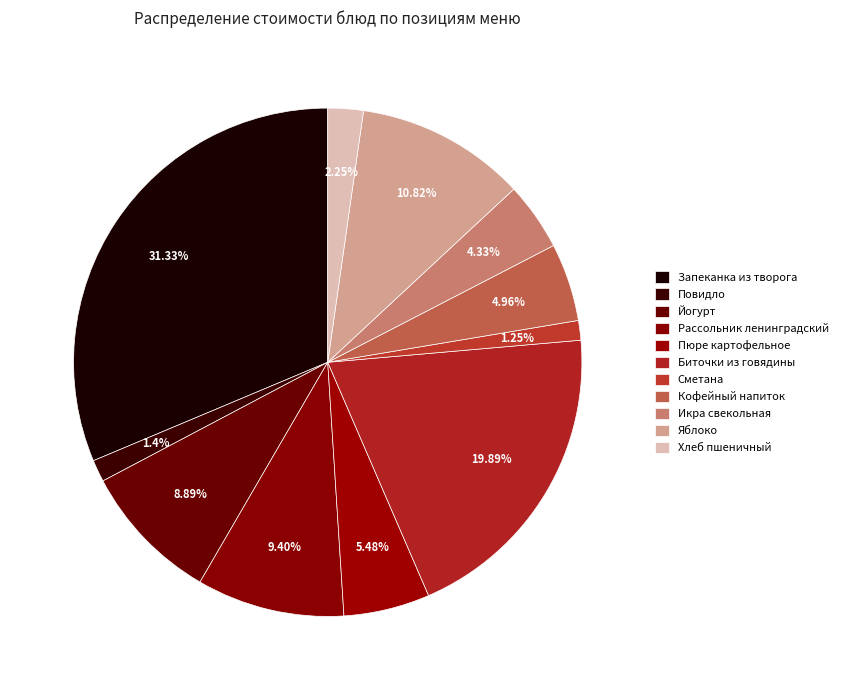

How many slices are in this pie chart?

11